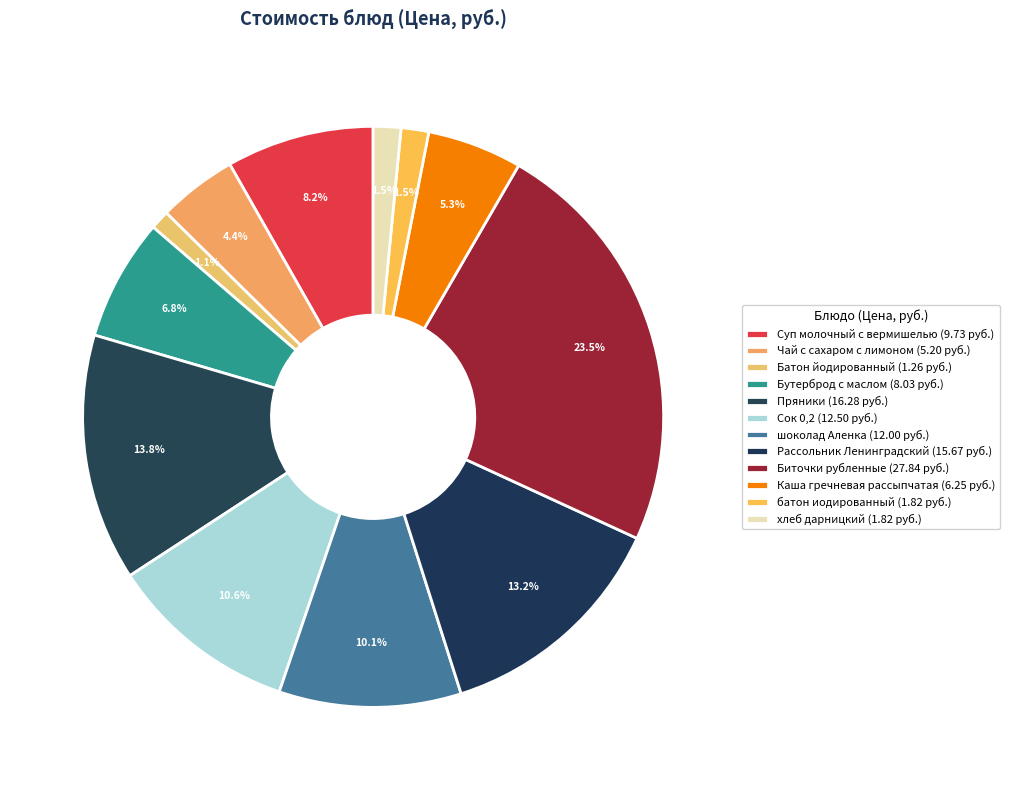

To the nearest percent, what is the difference between the Сок 0,2 and Суп молочный с вермишелью slice percentages?

2%